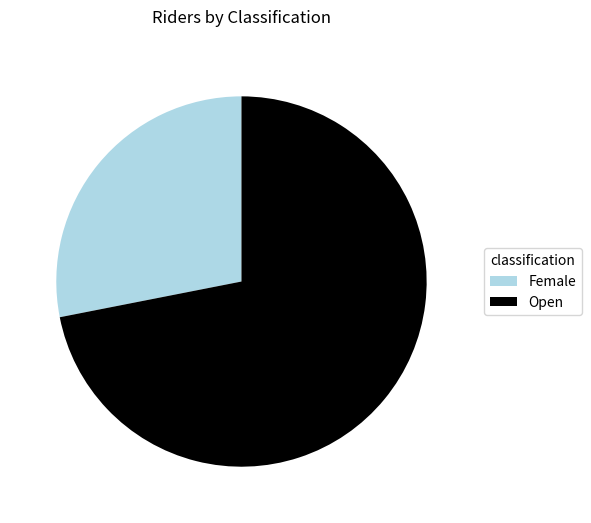

Is it true that Open is 81% of the pie?

False